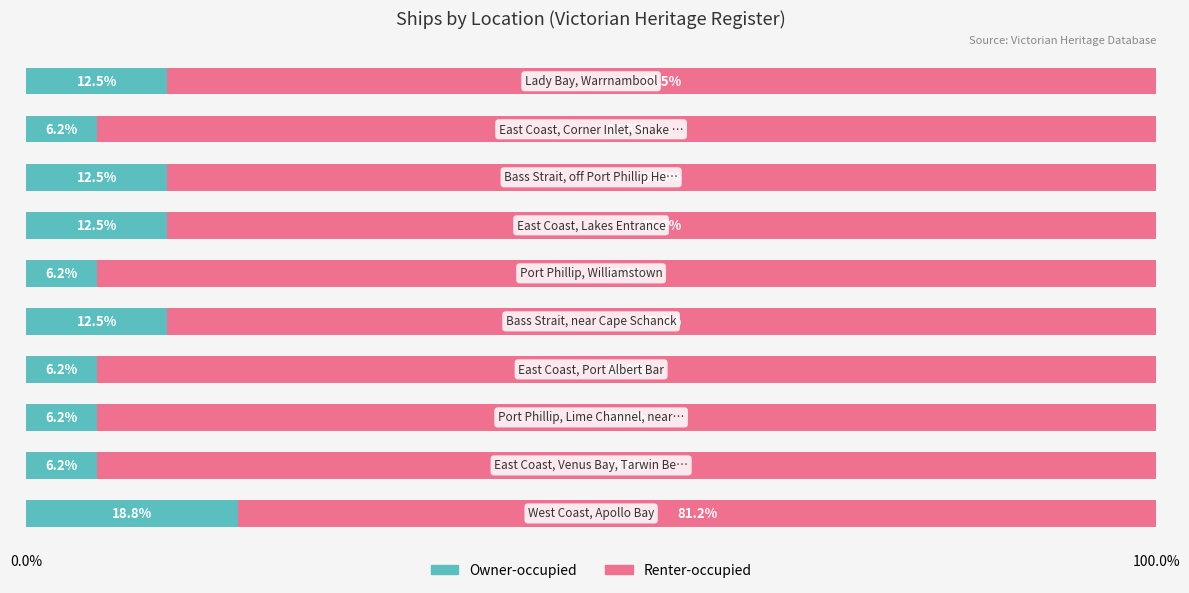

What is the highest value of the Owner-occupied series?

18.8